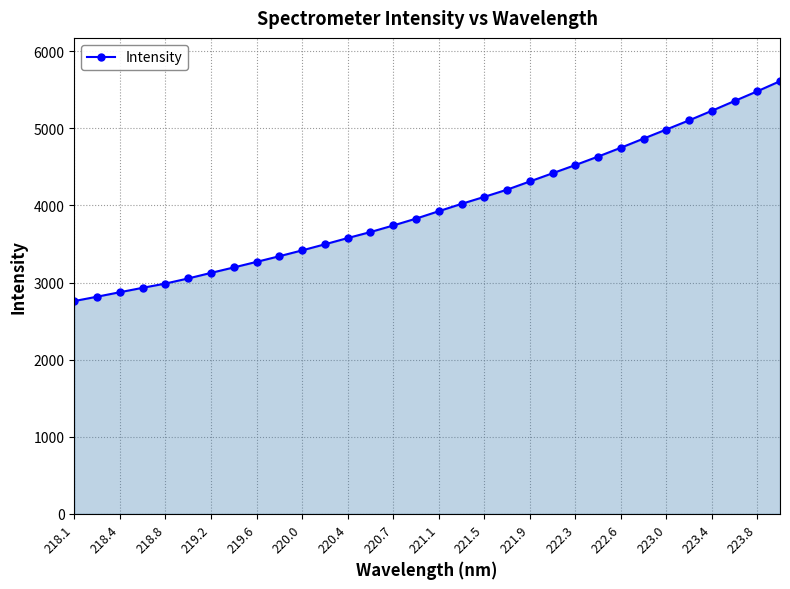

Count the number of categories in the chart.

32